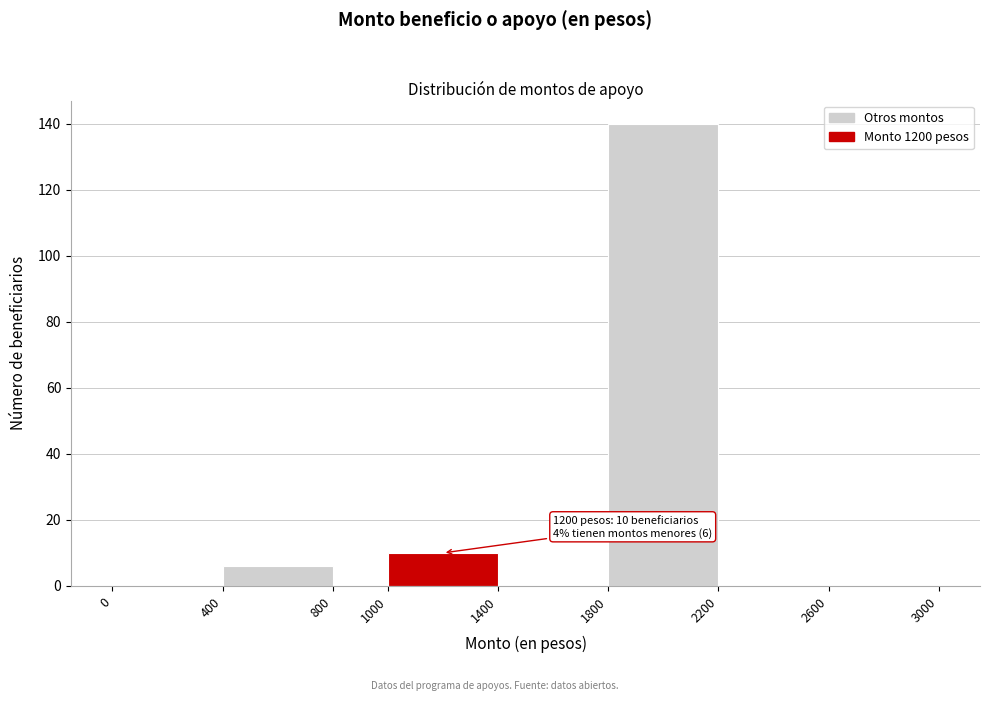

Over which range of the x-axis is the bar tallest?

1800 to 2200